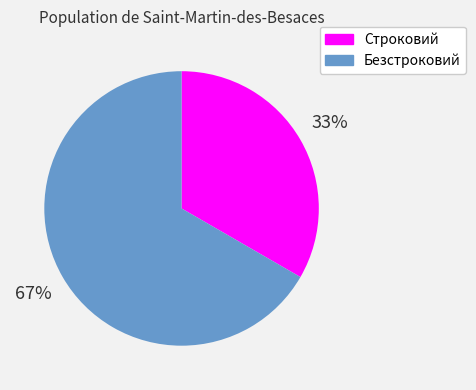

The Безстроковий slice represents 67% of the pie. True or false?

True